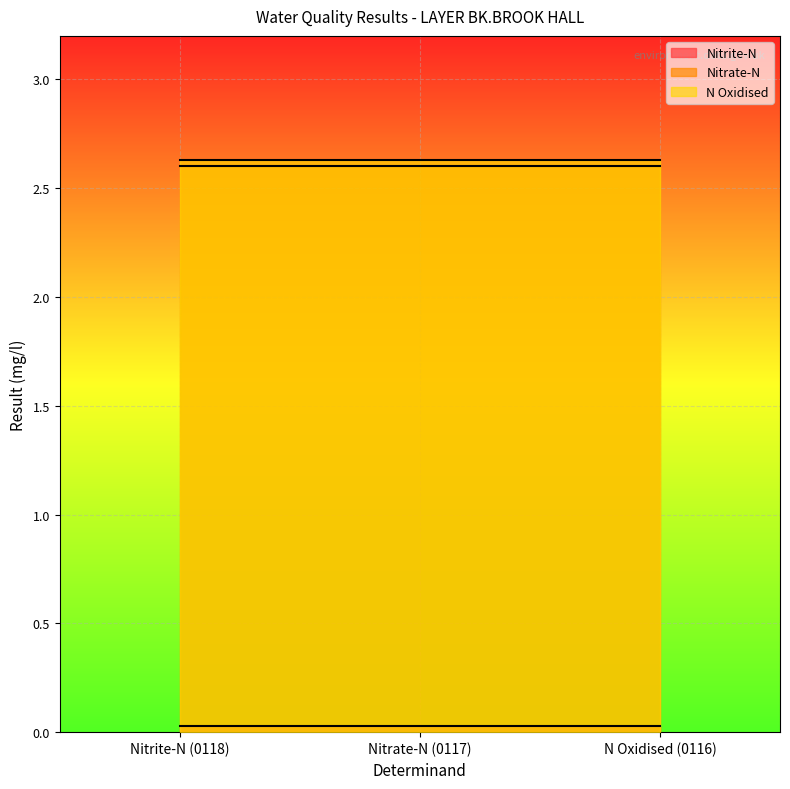

What is the lowest value of the Nitrate-N series?

2.6